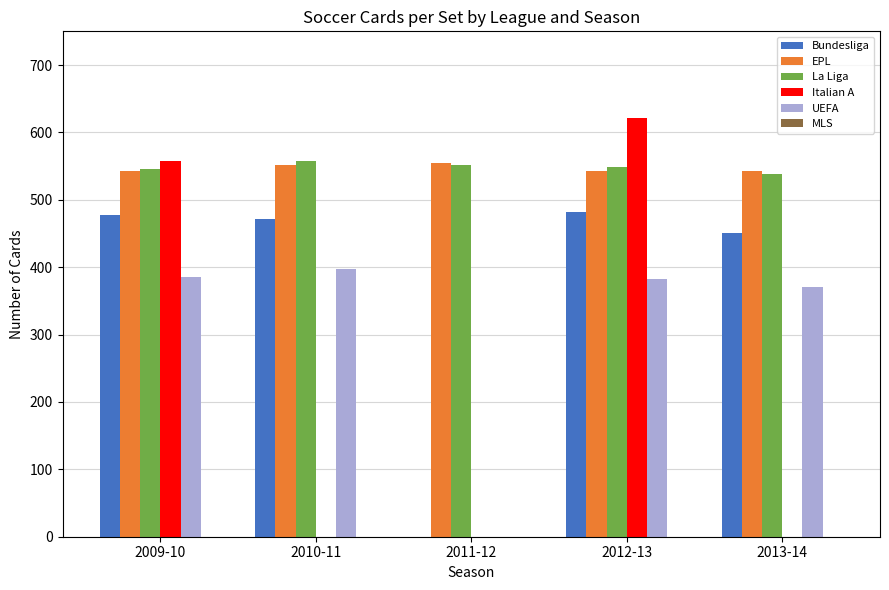

What is the approximate value of UEFA at 2009-10, to the nearest 5?

385